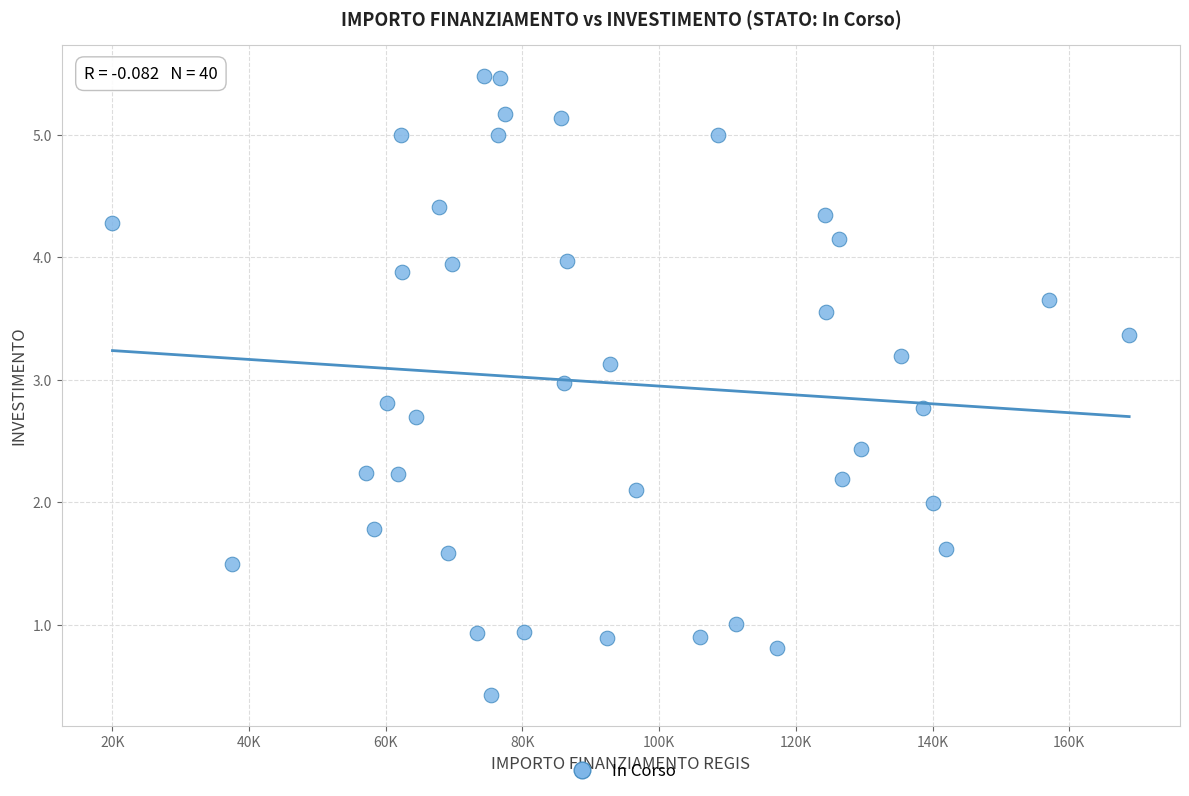

What is the range of Y values (max minus min)?

5.1